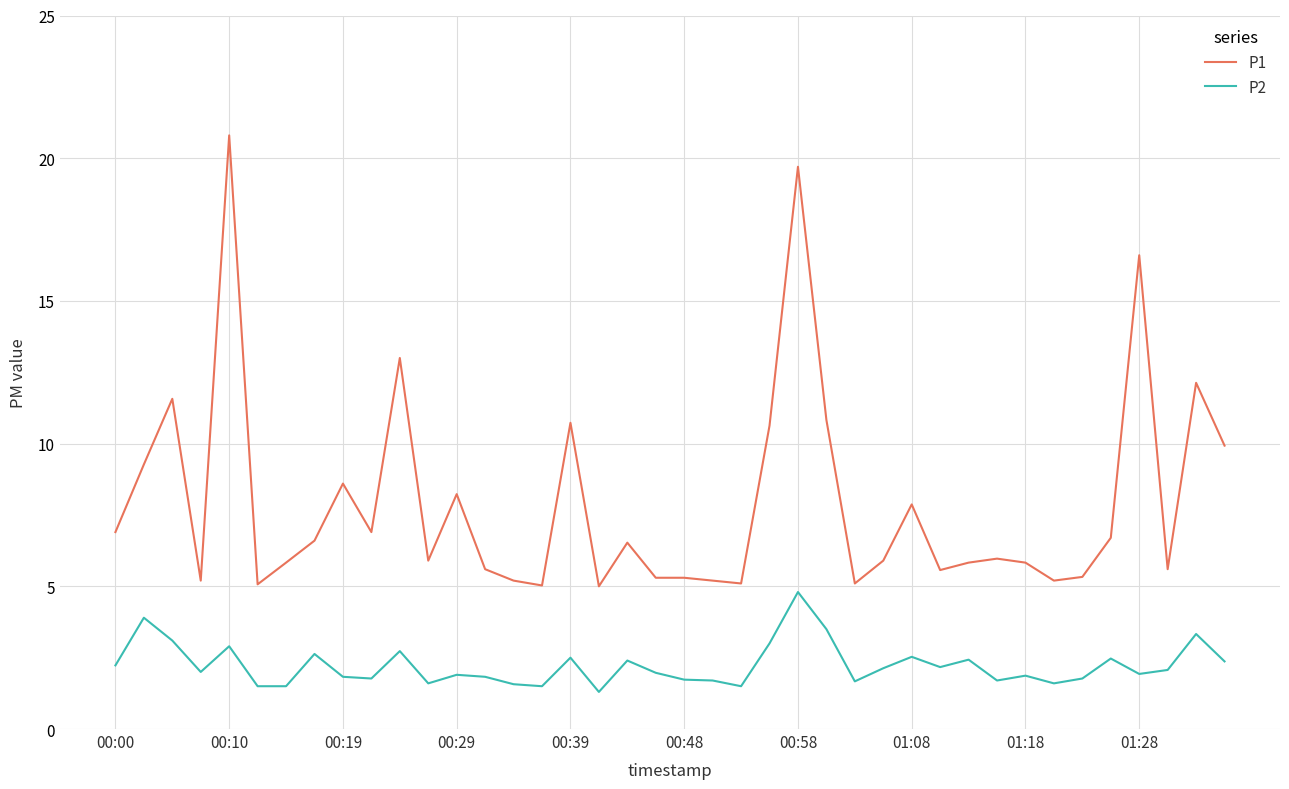

What is the difference between the maximum and minimum values in the P1 series?

15.8